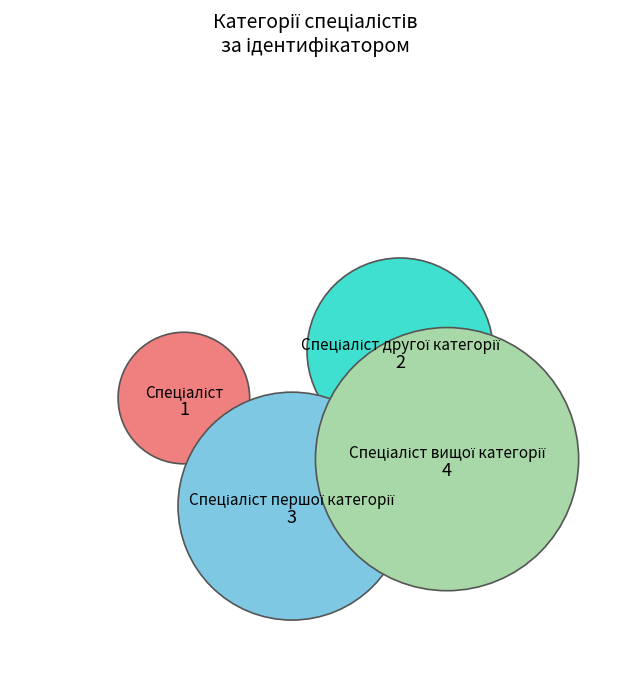

To the nearest percent, what is the difference between the largest and smallest slice percentages?

30%